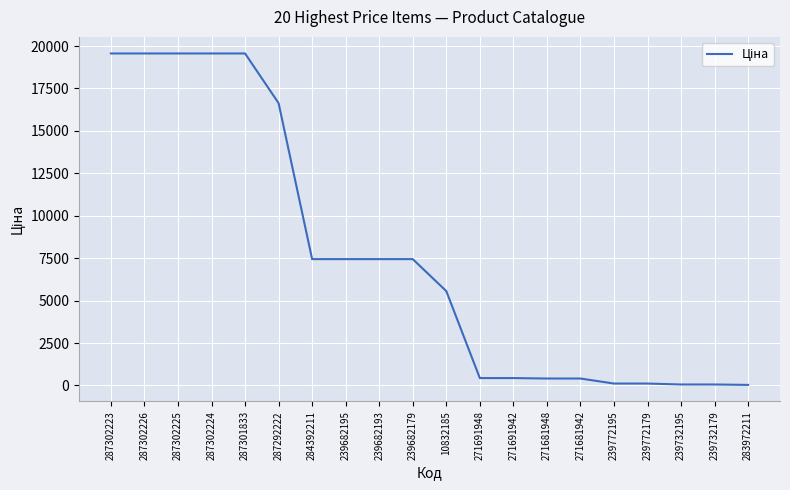

What is the difference between the maximum and minimum values?

19532.8